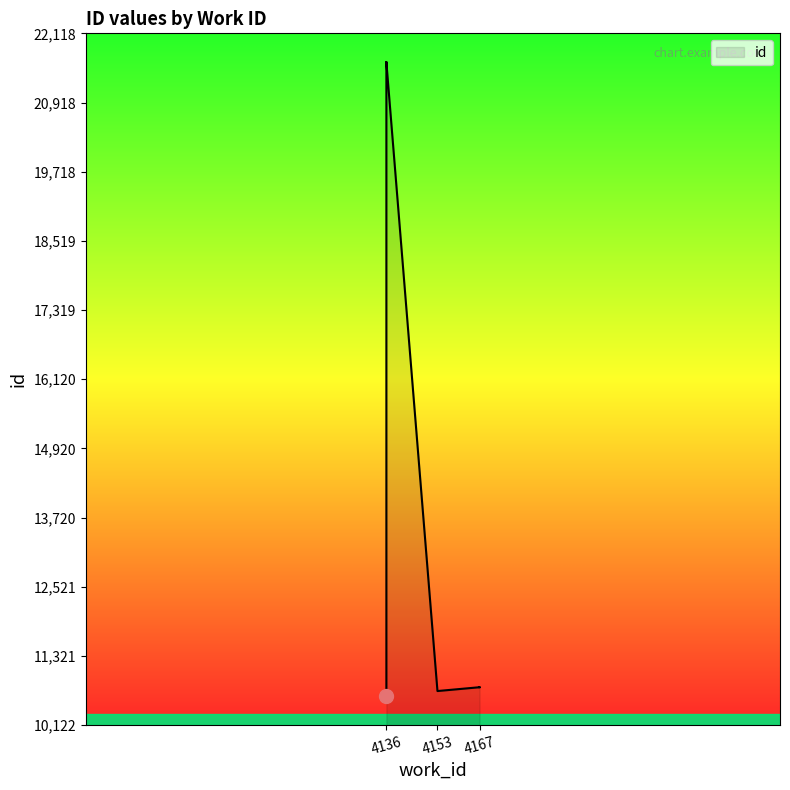

What is the difference between the values at 4136 and 4153?

10899